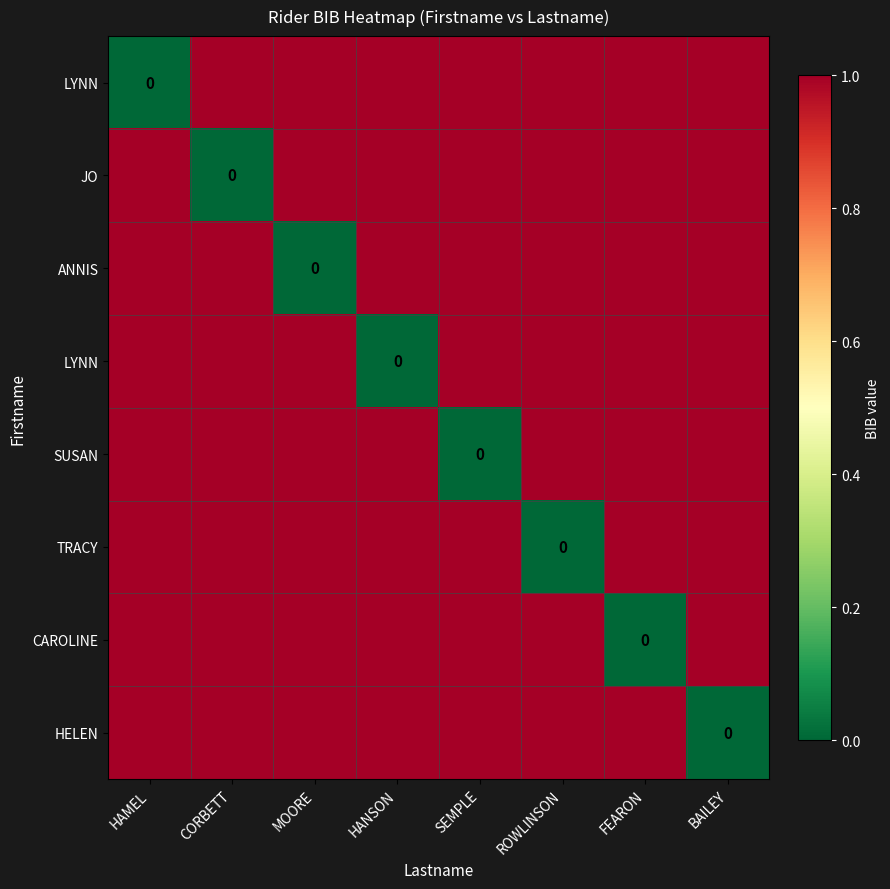

At how many categories does at least one series exceed 0?

8